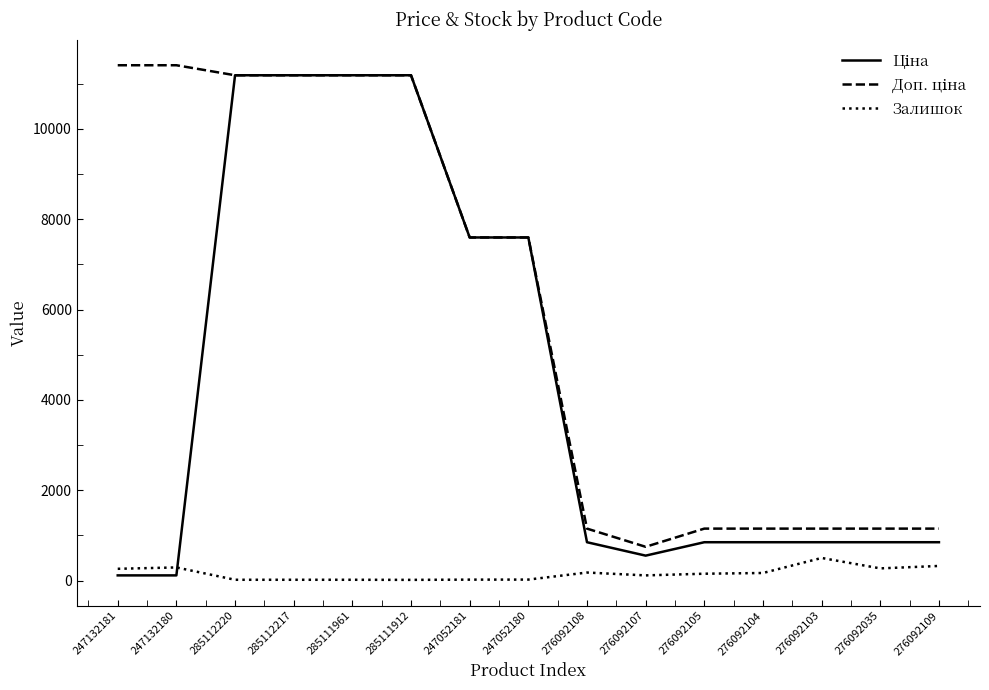

What is the greatest value displayed?

11410.0